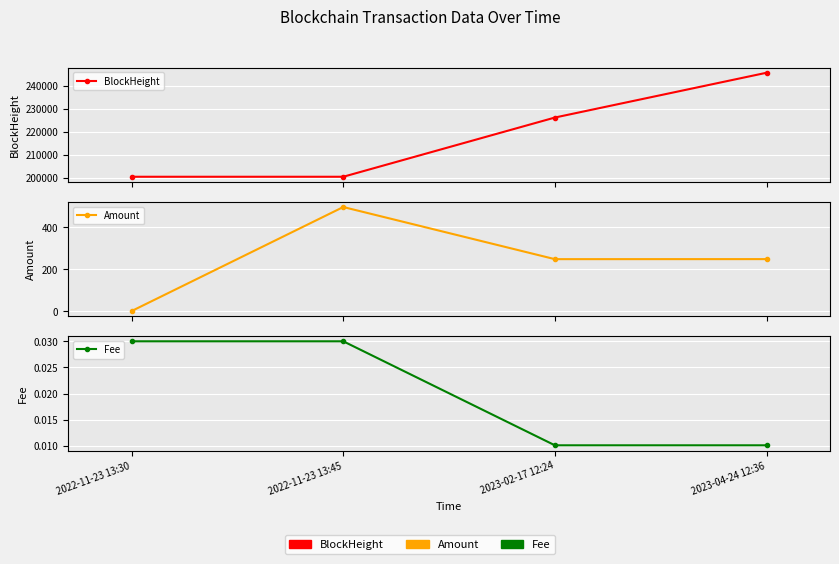

Which series has the largest range (max minus min)?

BlockHeight